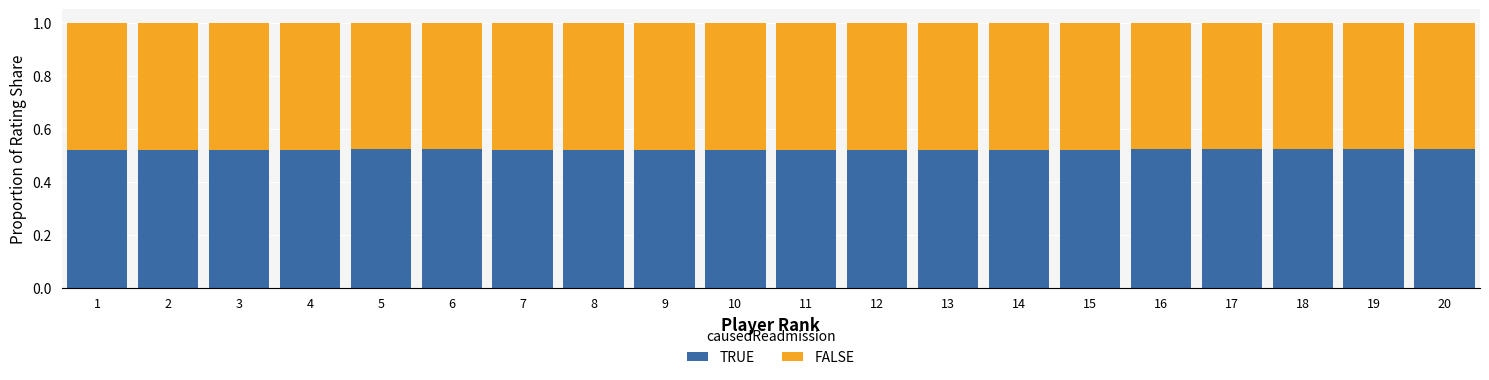

Are the bars horizontal?

No